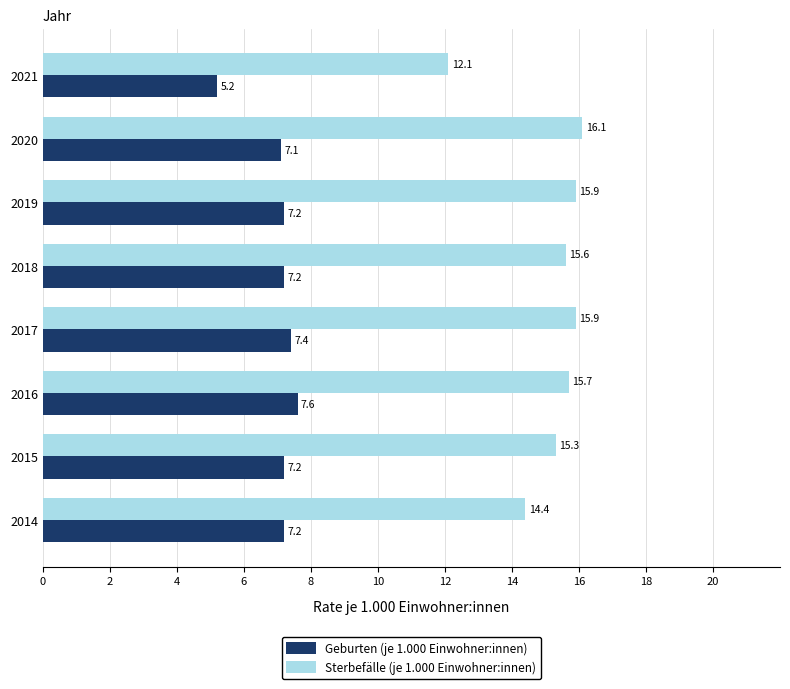

What is the sum of all Sterbefälle (je 1.000 Einwohner:innen) values?

121.0